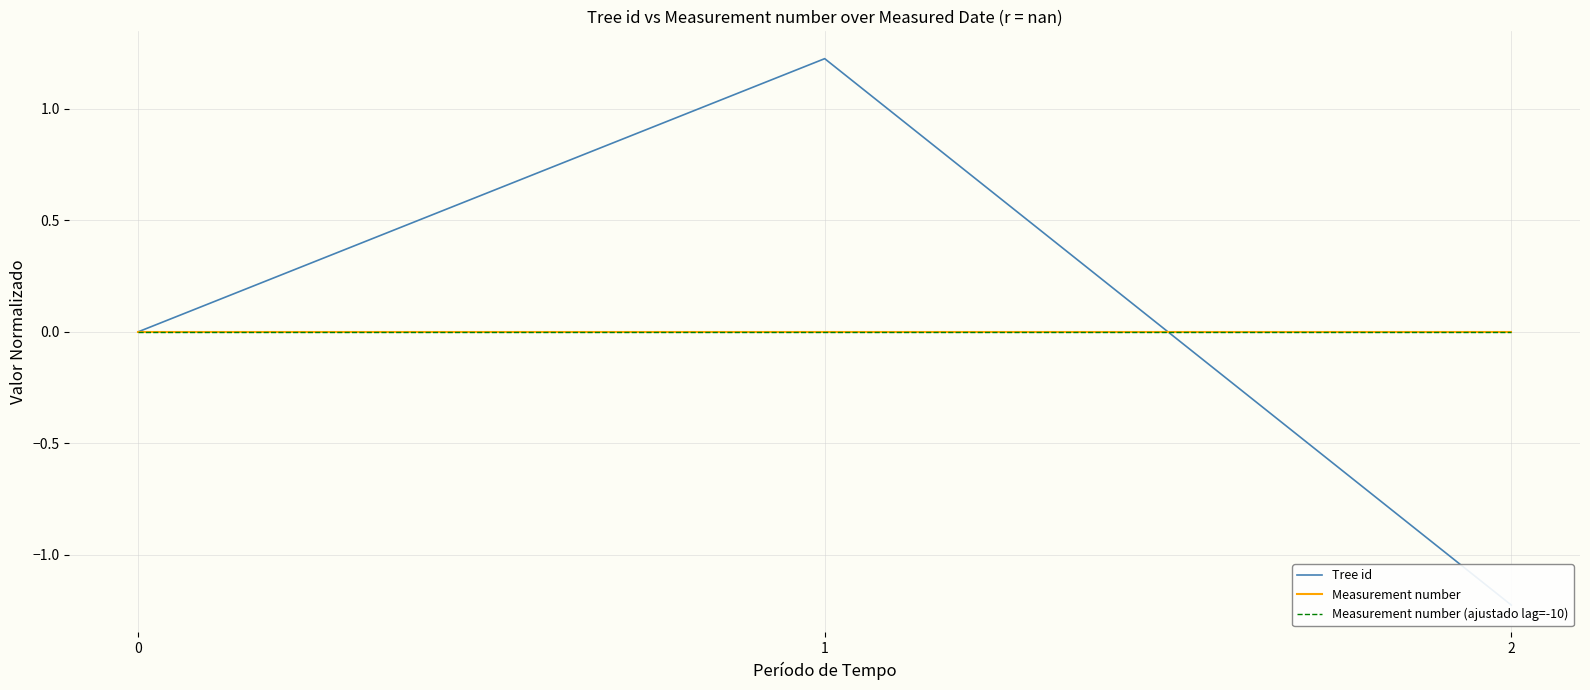

Reading left to right, transcribe all the data shown in this chart.

Tree id: 0.0	1.2	-1.2
Measurement number: 0.0	0.0	0.0
Measurement number (ajustado lag=-10): 0.0	0.0	0.0